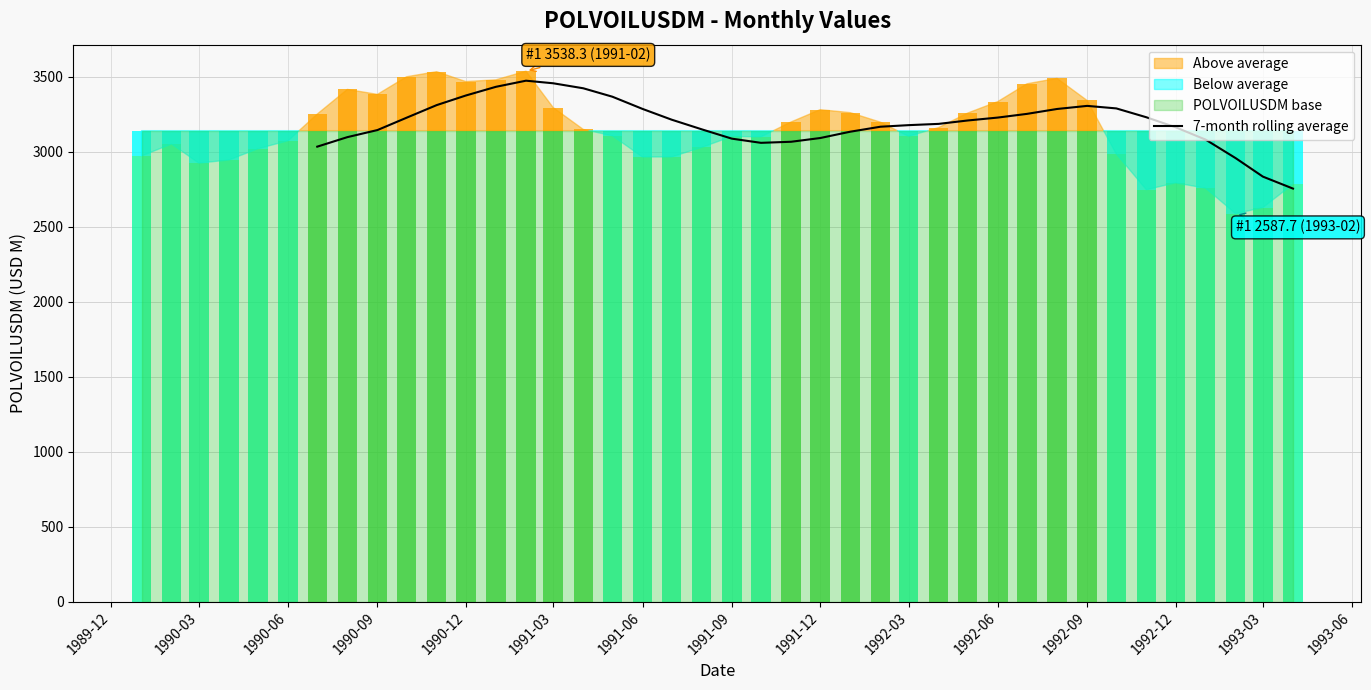

What is the minimum value for 7-month rolling average?

2755.1